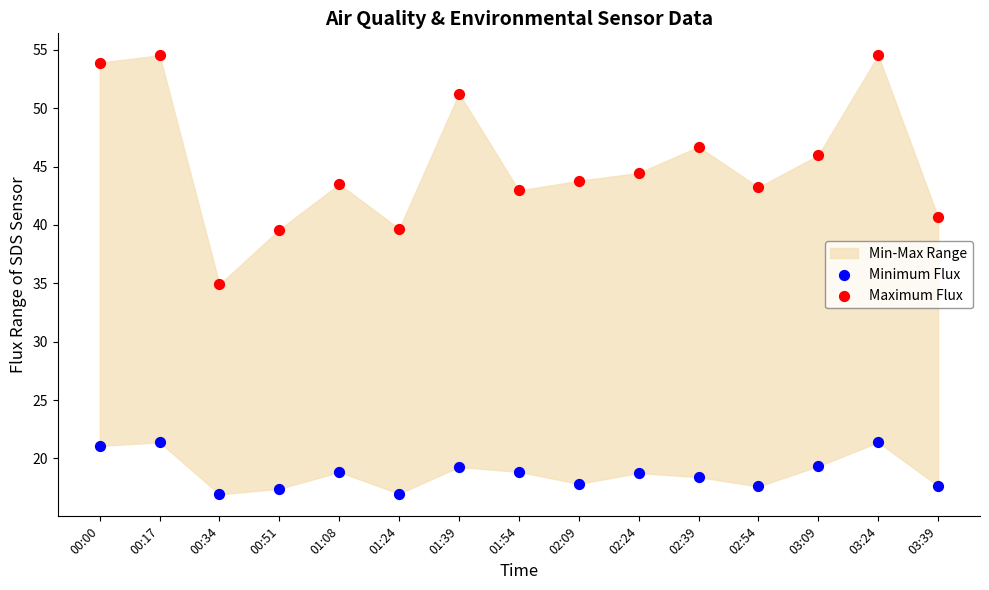

Which series reaches the minimum Y coordinate?

Minimum Flux